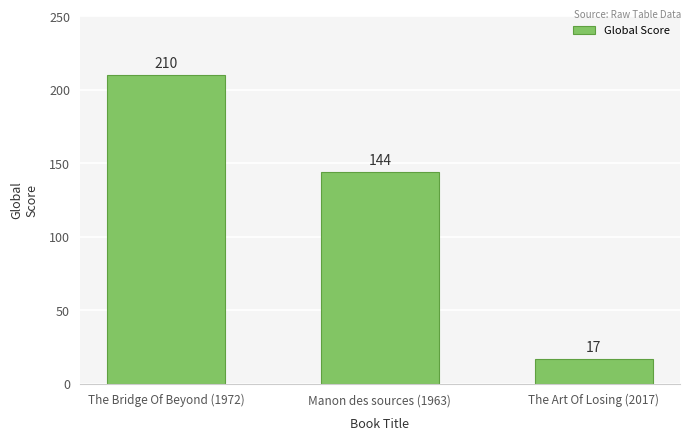

What position from the left is The Bridge Of Beyond (1972)?

1